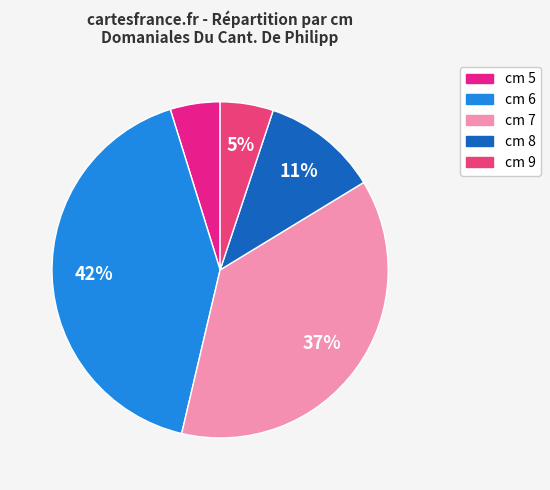

Count the number of slices in the pie.

5